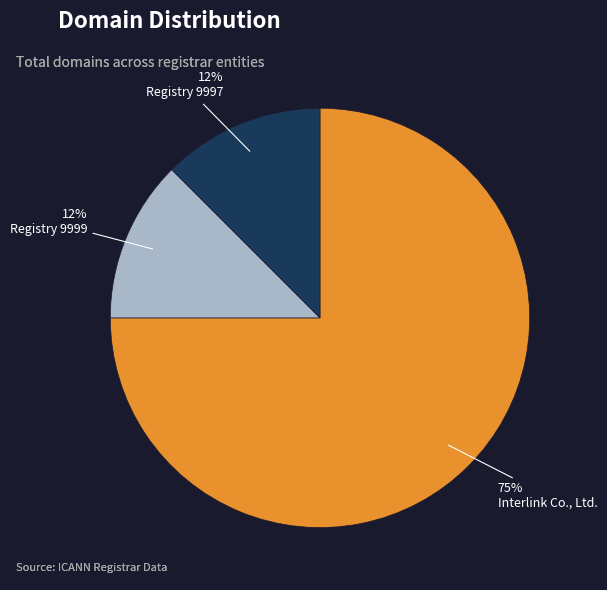

Do Interlink Co., Ltd. and Registry 9997 together represent more than half of the pie?

Yes